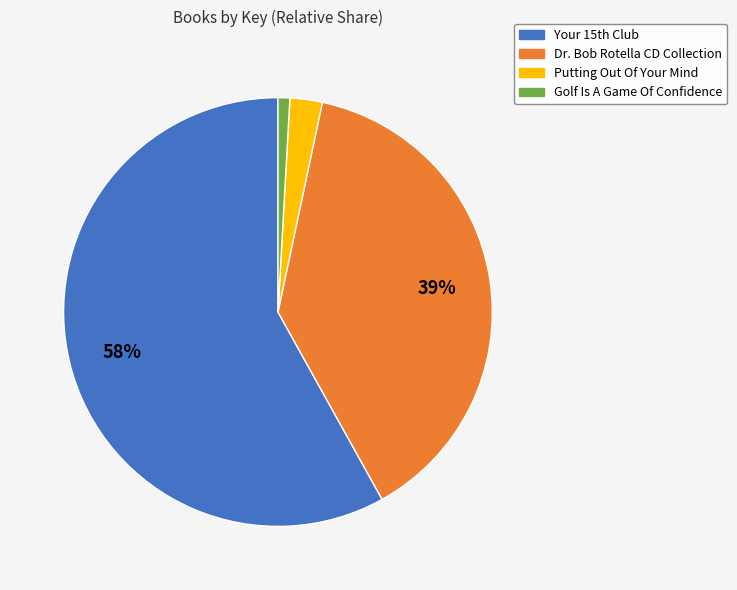

True or false: Dr. Bob Rotella CD Collection accounts for 39% of the total.

True